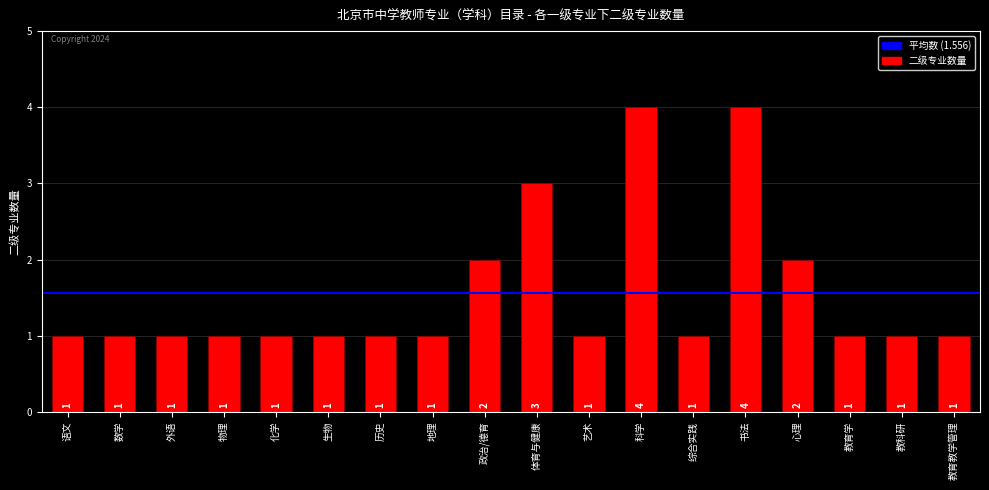

What position from the right is 教育学?

3